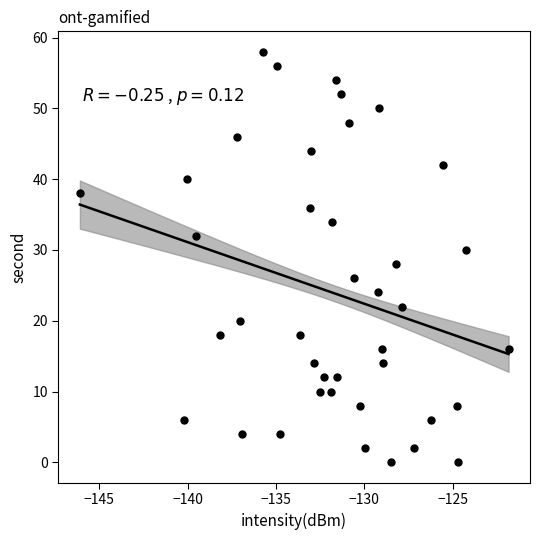

What is the range of Y values (max minus min)?

58